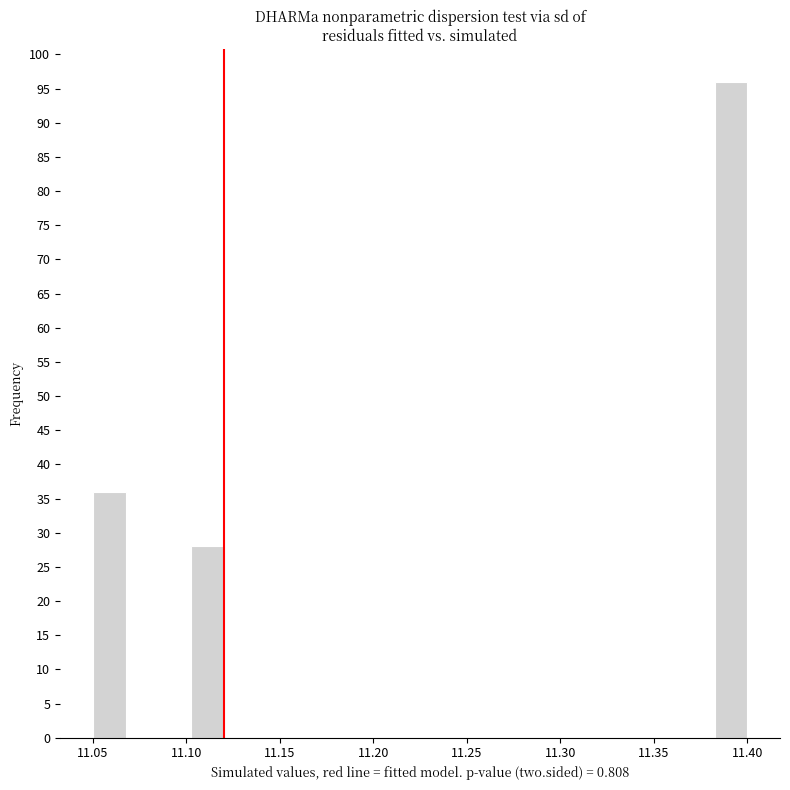

Around what value on the x-axis is the tallest bar? Give the approximate position of its centre, as read against the axis.

11.390